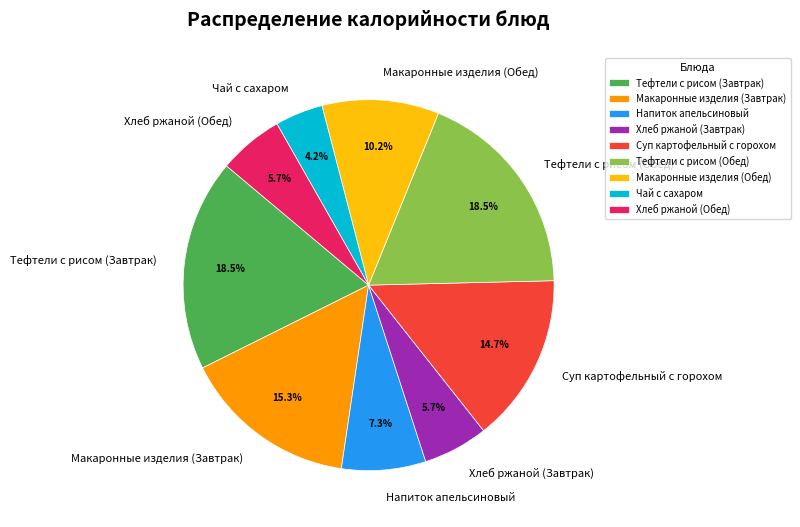

Does Суп картофельный с горохом account for over 50% of the chart?

No